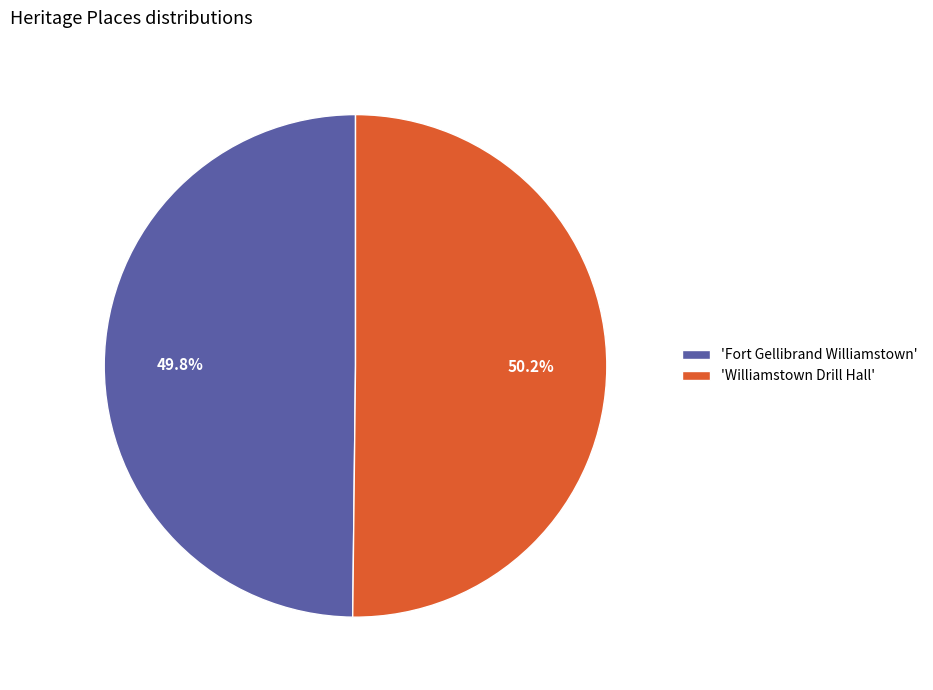

What is the ratio of the value at 'Williamstown Drill Hall' to the value at 'Fort Gellibrand Williamstown'?

1.0